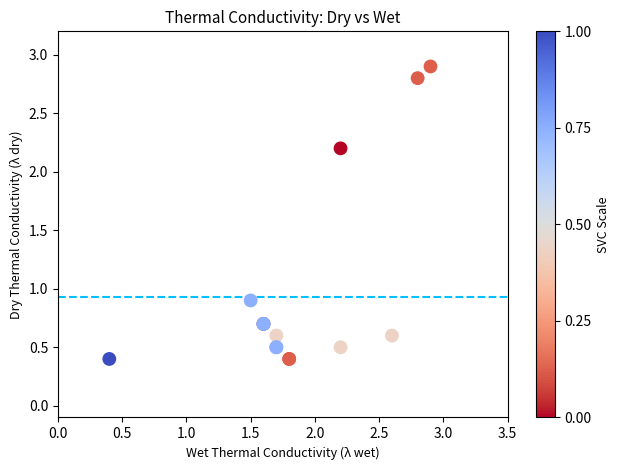

What Y value in the scatter plot is closest to 1?

0.9